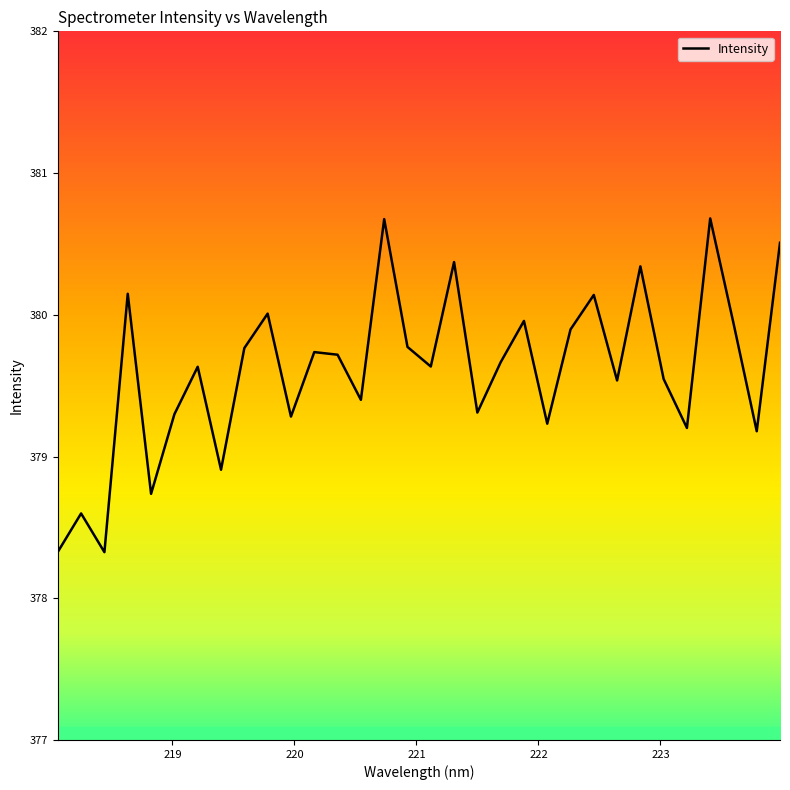

What is the maximum value shown in the chart?

380.7